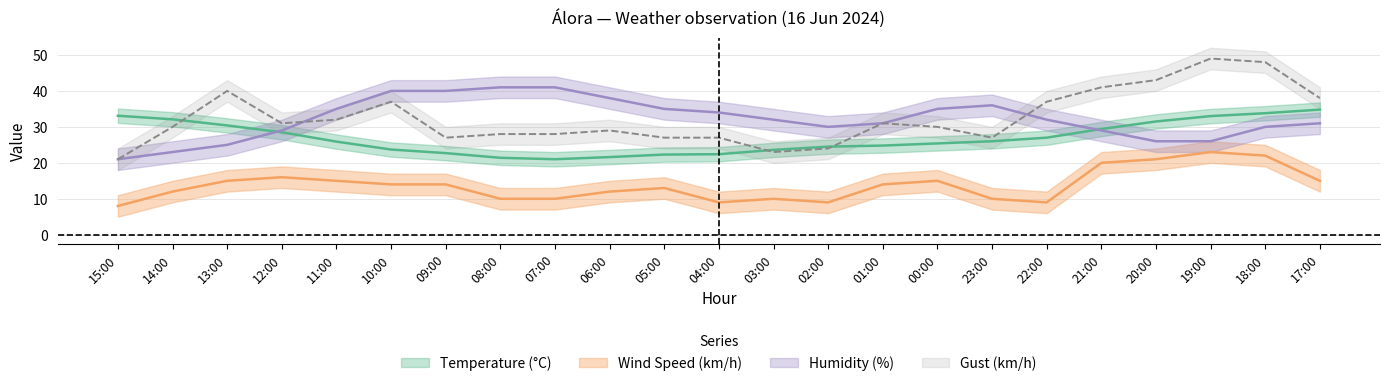

What is the sum of all Gust values?

748.0